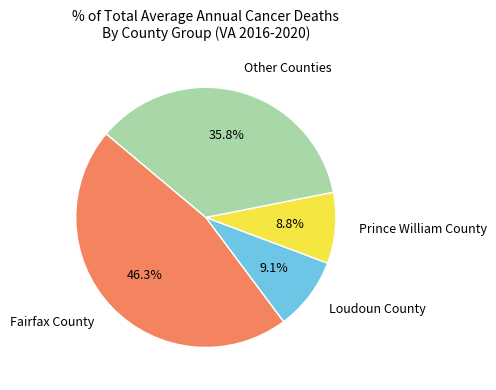

Combined, do Other Counties and Loudoun County account for over 50%?

No